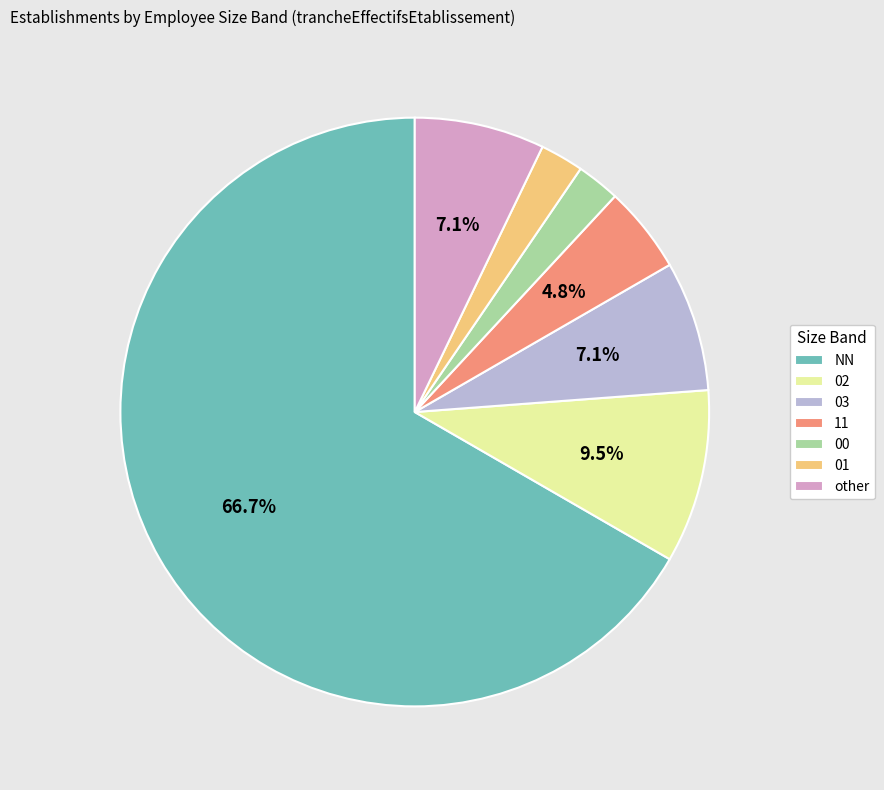

Is the sum of 01 and 03 greater than half?

No